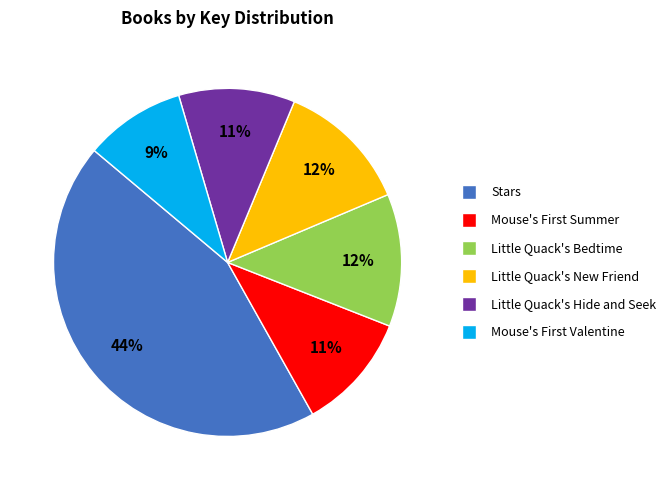

Which category has the biggest portion of the pie?

Stars